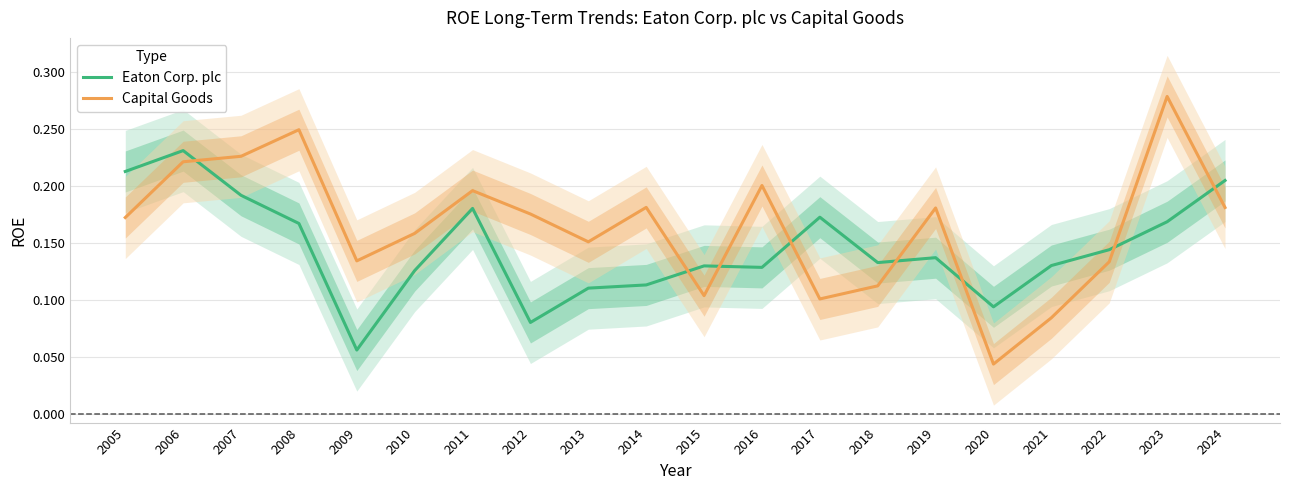

Is the value of Capital Goods at 2008 greater than the value of Eaton Corp. plc at 2012?

Yes